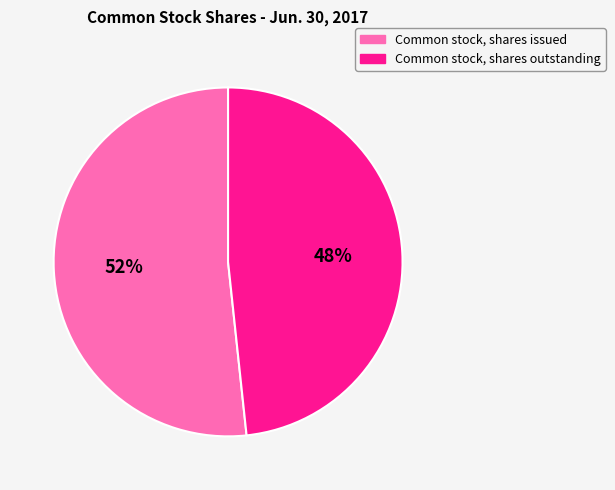

To the nearest percent, what percentage of the pie is Common stock, shares issued?

52%